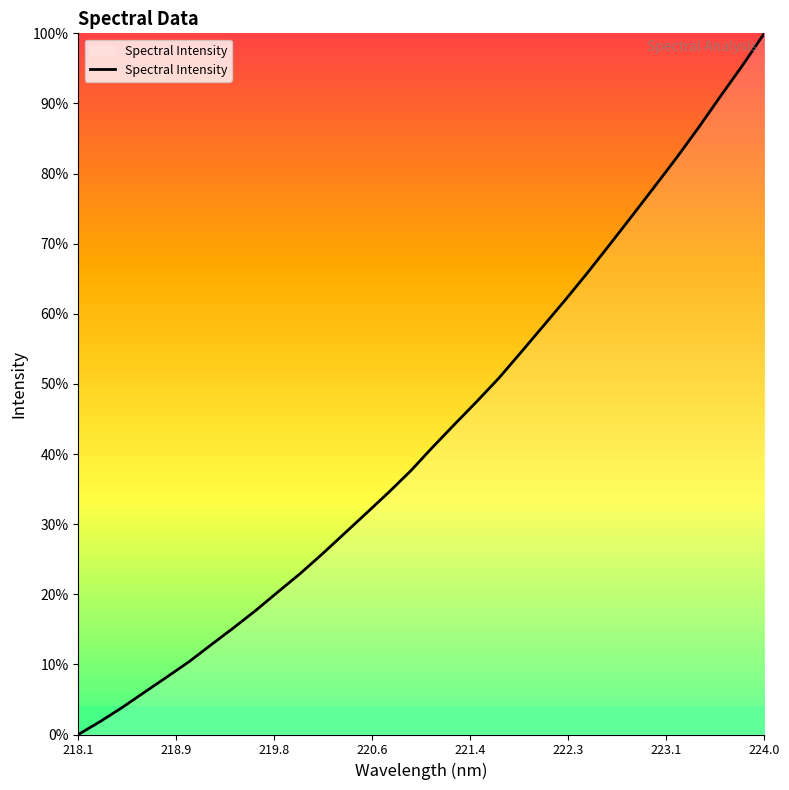

Reading left to right, what are all the values shown in this chart?

0.0	1.9	3.9	6.1	8.2	10.4	12.8	15.2	17.7	20.3	22.9	25.7	28.6	31.5	34.5	37.6	41.0	44.3	47.5	50.8	54.5	58.2	62.0	65.8	69.8	73.9	78.0	82.1	86.4	90.9	95.4	100.0